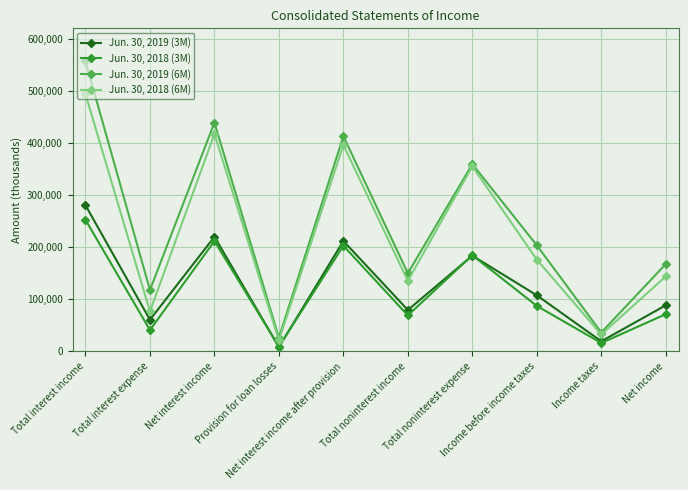

True or false: Jun. 30, 2018 (3M) and Jun. 30, 2018 (6M) cross at least once.

False